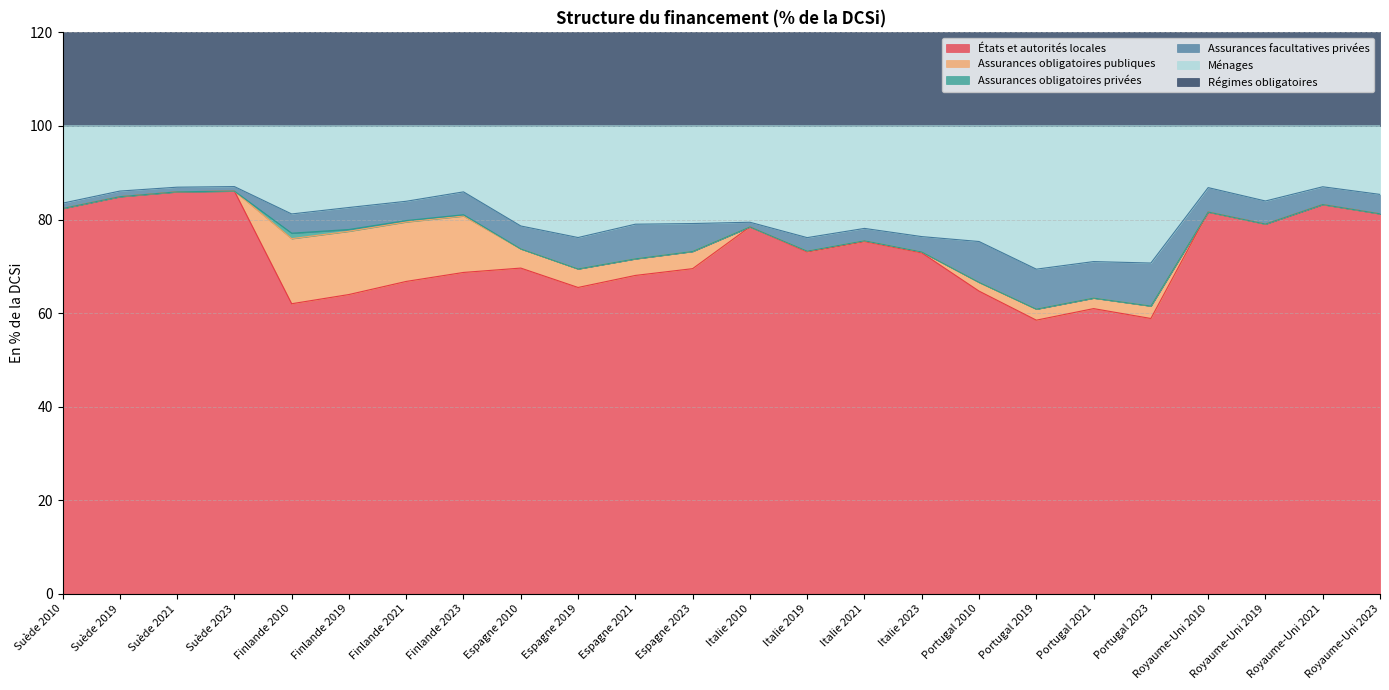

Which has a higher value, Portugal 2021 or Suède 2023?

Suède 2023